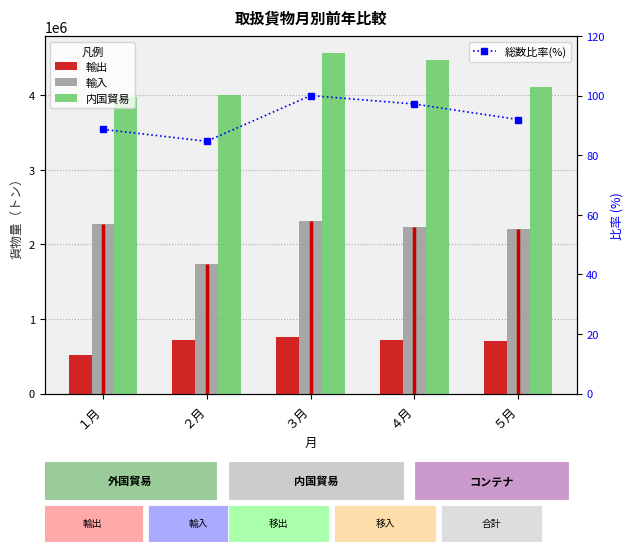

What is the difference between the maximum and minimum values in the 内国貿易 series?

587343.0